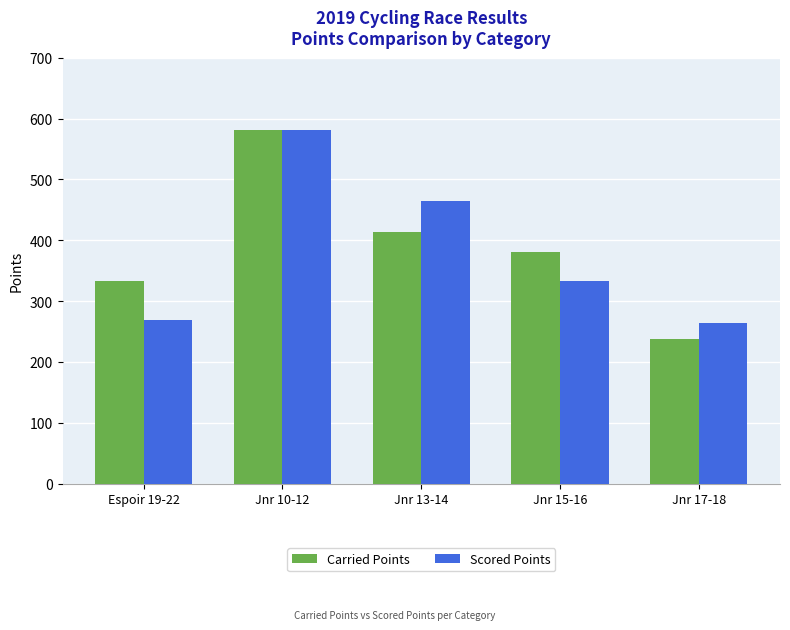

At which label does Scored Points reach its peak?

Jnr 10-12